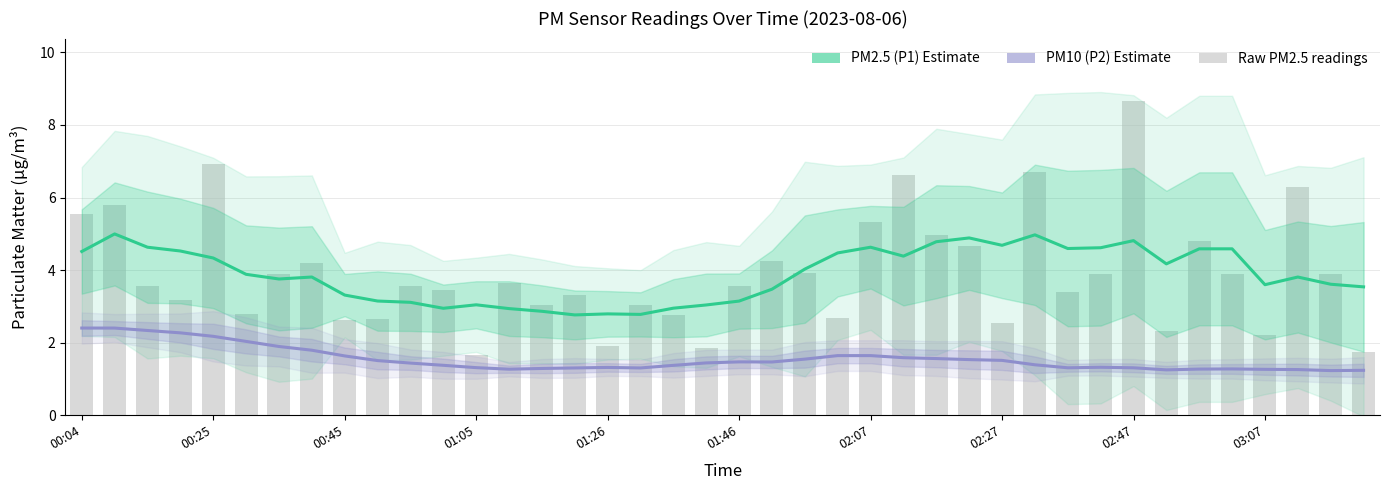

At which label does PM2.5 (P1) Estimate first exceed 3?

00:04